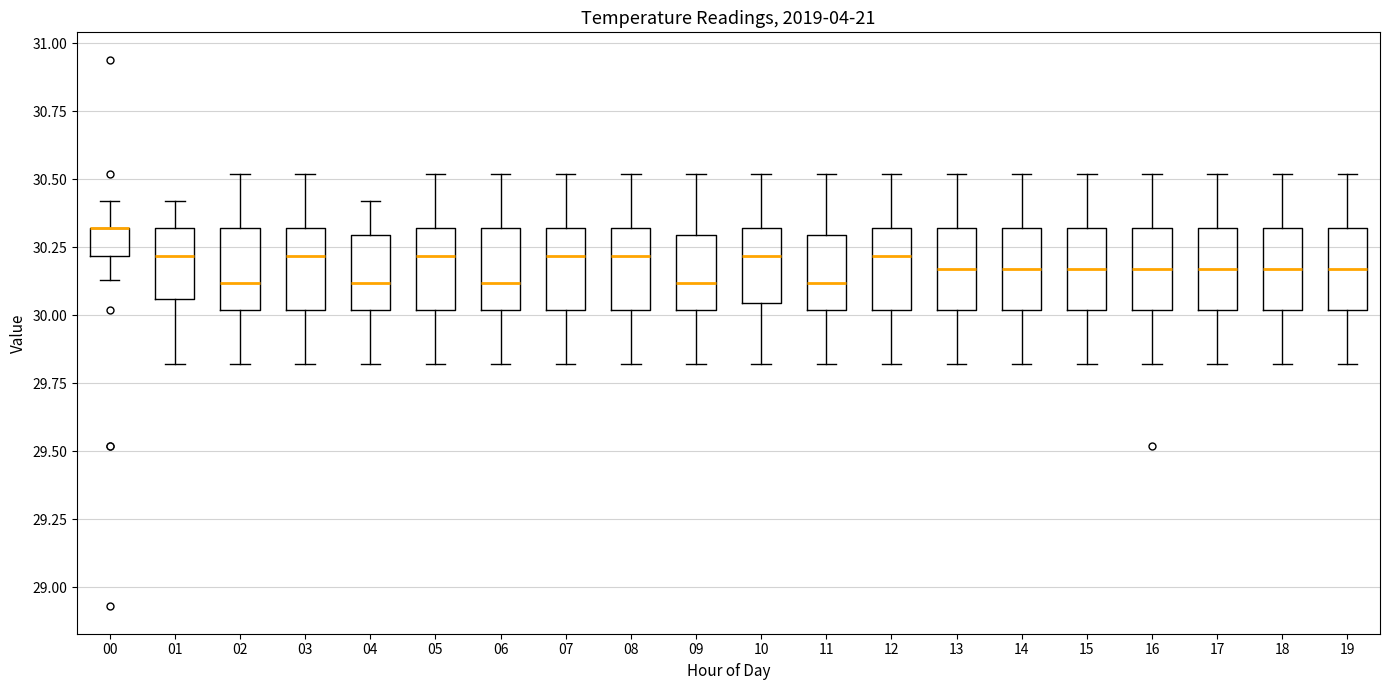

Reading left to right, read every box against the y-axis: the position of its median line, the range the box covers, and the ends of its whiskers. The values are not printed on the chart, so give them approximately, as read against the axis.

00: median 30.30 (drawn on the box's upper edge), box 30.20 to 30.30, whiskers 30.15 to 30.40
01: median 30.20, box 30.05 to 30.30, whiskers 29.80 to 30.40
02: median 30.10, box 30.00 to 30.30, whiskers 29.80 to 30.50
03: median 30.20, box 30.00 to 30.30, whiskers 29.80 to 30.50
04: median 30.10, box 30.00 to 30.30, whiskers 29.80 to 30.40
05: median 30.20, box 30.00 to 30.30, whiskers 29.80 to 30.50
06: median 30.10, box 30.00 to 30.30, whiskers 29.80 to 30.50
07: median 30.20, box 30.00 to 30.30, whiskers 29.80 to 30.50
08: median 30.20, box 30.00 to 30.30, whiskers 29.80 to 30.50
09: median 30.10, box 30.00 to 30.30, whiskers 29.80 to 30.50
10: median 30.20, box 30.05 to 30.30, whiskers 29.80 to 30.50
11: median 30.10, box 30.00 to 30.30, whiskers 29.80 to 30.50
12: median 30.20, box 30.00 to 30.30, whiskers 29.80 to 30.50
13: median 30.15, box 30.00 to 30.30, whiskers 29.80 to 30.50
14: median 30.15, box 30.00 to 30.30, whiskers 29.80 to 30.50
15: median 30.15, box 30.00 to 30.30, whiskers 29.80 to 30.50
16: median 30.15, box 30.00 to 30.30, whiskers 29.80 to 30.50
17: median 30.15, box 30.00 to 30.30, whiskers 29.80 to 30.50
18: median 30.15, box 30.00 to 30.30, whiskers 29.80 to 30.50
19: median 30.15, box 30.00 to 30.30, whiskers 29.80 to 30.50